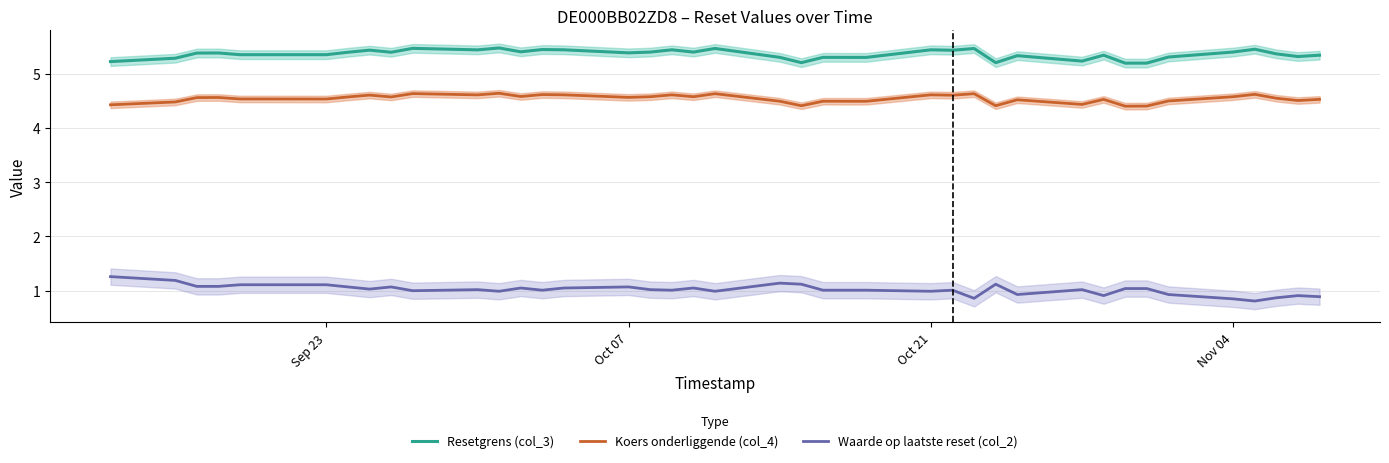

Is it true that Waarde op laatste reset (col_2) equals 0.2 at Oct 07?

False